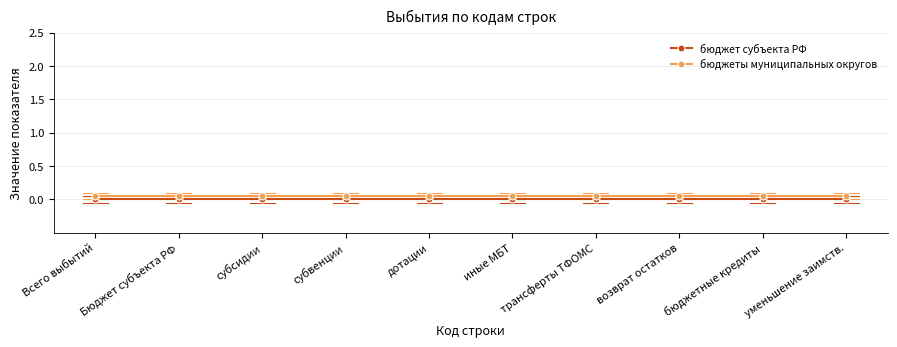

What is the label of the 2nd point from the left?

Бюджет субъекта РФ